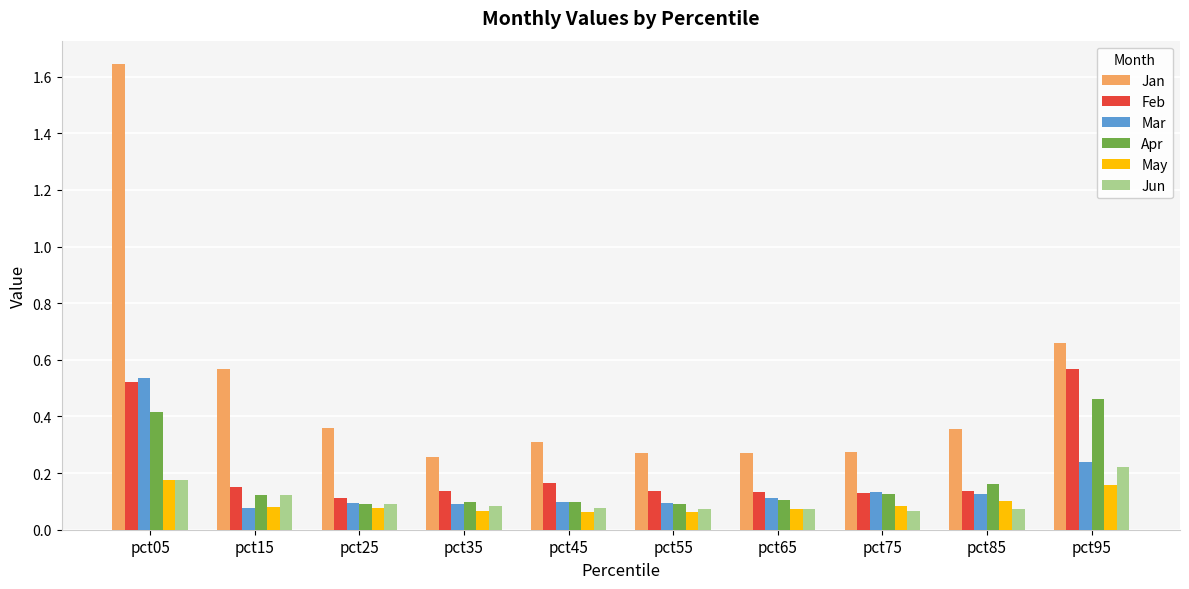

How many groups of bars are there?

10